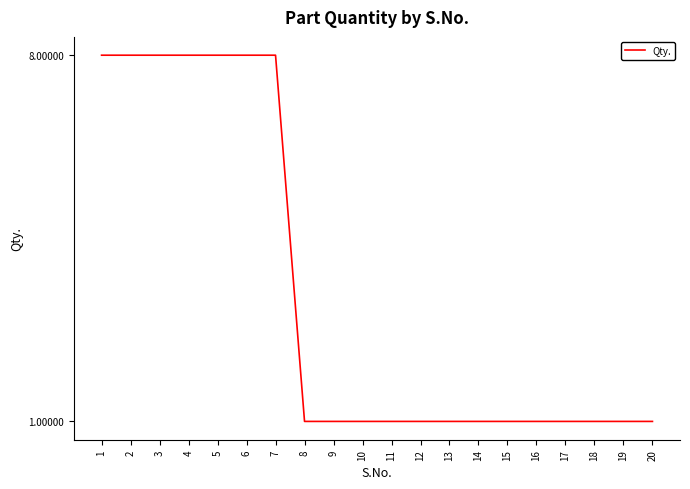

What is the minimum value shown in the chart?

1